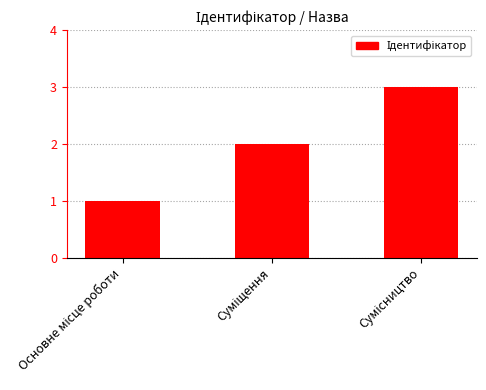

How many bars are there in total?

3